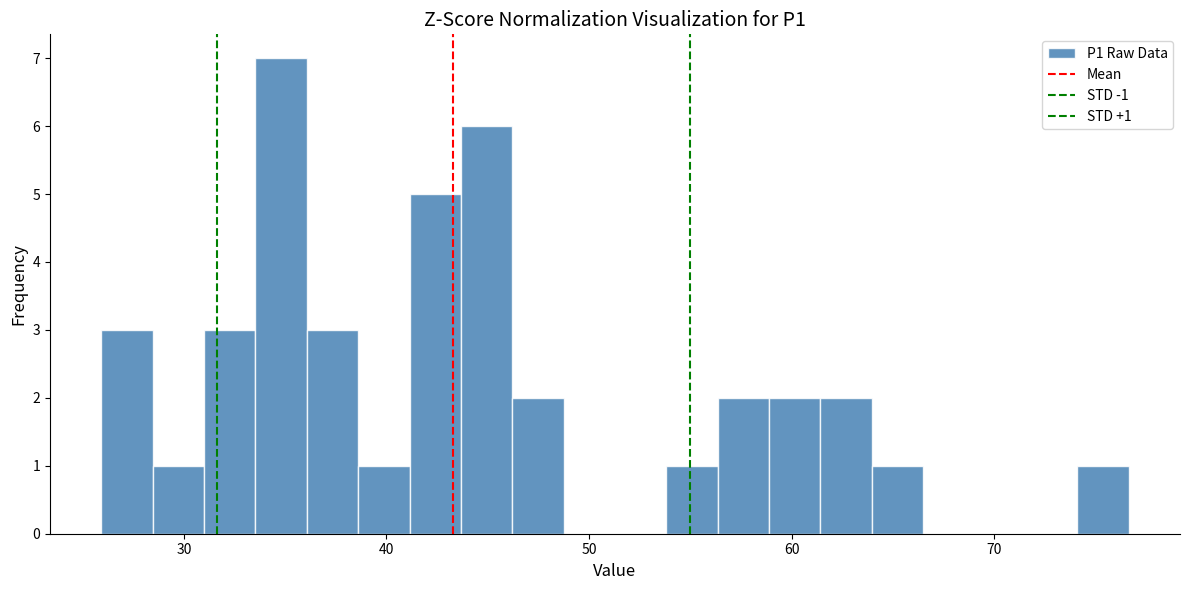

Around what value on the x-axis is the tallest bar? Give the approximate position of its centre, as read against the axis.

35